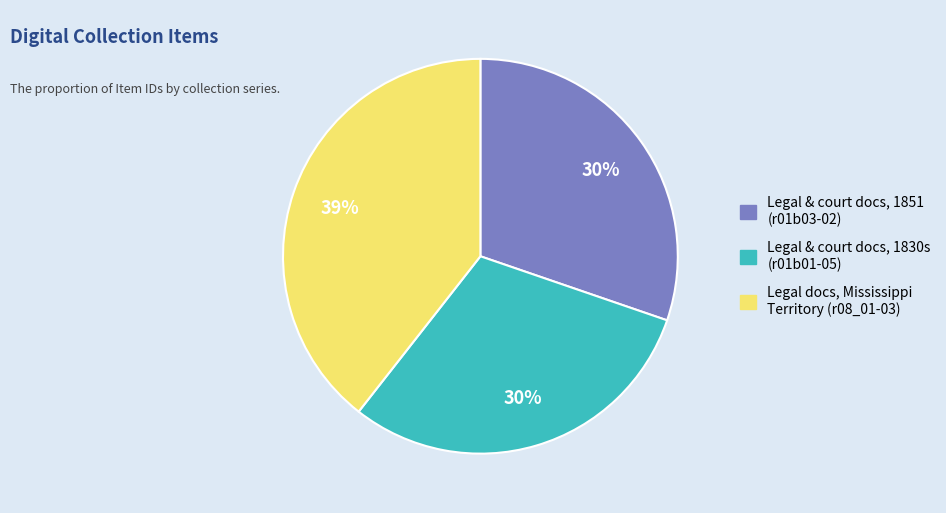

To the nearest percent, what is the average slice percentage?

33%